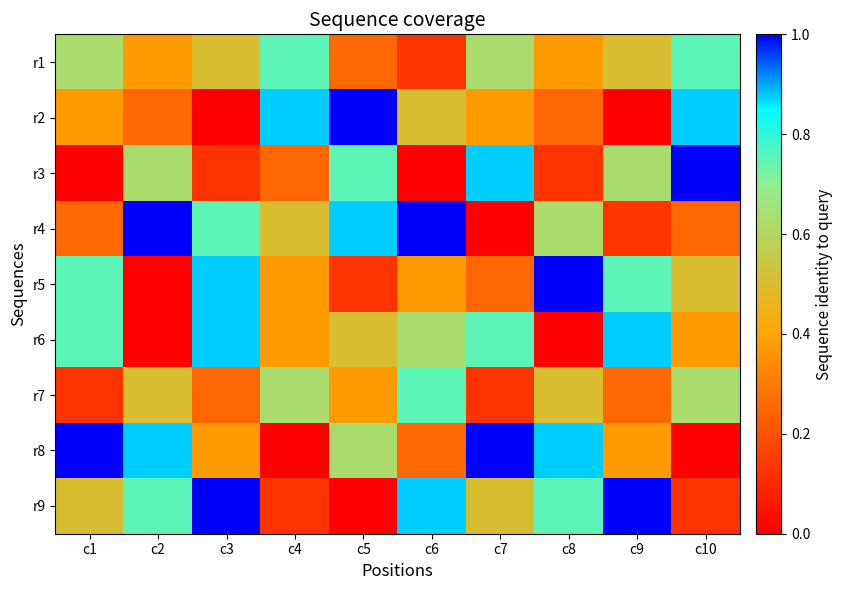

Reading left to right, transcribe all the data shown in this chart.

r1: c1=0.6	c2=0.4	c3=0.5	c4=0.8	c5=0.2	c6=0.1	c7=0.6	c8=0.4	c9=0.5	c10=0.8
r2: c1=0.4	c2=0.2	c3=0.0	c4=0.9	c5=1.0	c6=0.5	c7=0.4	c8=0.2	c9=0.0	c10=0.9
r3: c1=0.0	c2=0.6	c3=0.1	c4=0.2	c5=0.8	c6=0.0	c7=0.9	c8=0.1	c9=0.6	c10=1.0
r4: c1=0.2	c2=1.0	c3=0.8	c4=0.5	c5=0.9	c6=1.0	c7=0.0	c8=0.6	c9=0.1	c10=0.2
r5: c1=0.8	c2=0.0	c3=0.9	c4=0.4	c5=0.1	c6=0.4	c7=0.2	c8=1.0	c9=0.8	c10=0.5
r6: c1=0.8	c2=0.0	c3=0.9	c4=0.4	c5=0.5	c6=0.6	c7=0.8	c8=0.0	c9=0.9	c10=0.4
r7: c1=0.1	c2=0.5	c3=0.2	c4=0.6	c5=0.4	c6=0.8	c7=0.1	c8=0.5	c9=0.2	c10=0.6
r8: c1=1.0	c2=0.9	c3=0.4	c4=0.0	c5=0.6	c6=0.2	c7=1.0	c8=0.9	c9=0.4	c10=0.0
r9: c1=0.5	c2=0.8	c3=1.0	c4=0.1	c5=0.0	c6=0.9	c7=0.5	c8=0.8	c9=1.0	c10=0.1